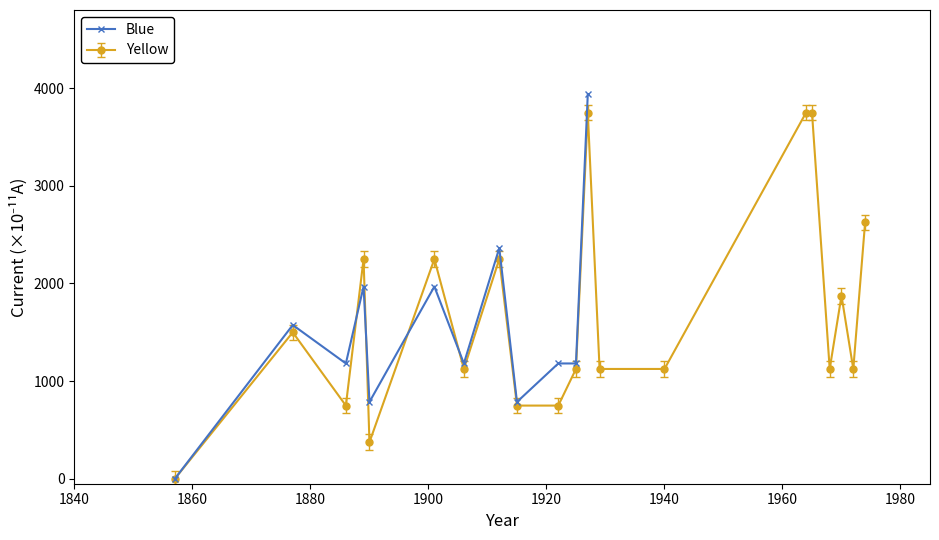

How many points are higher than both their immediate neighbors (excluding endpoints)?

4